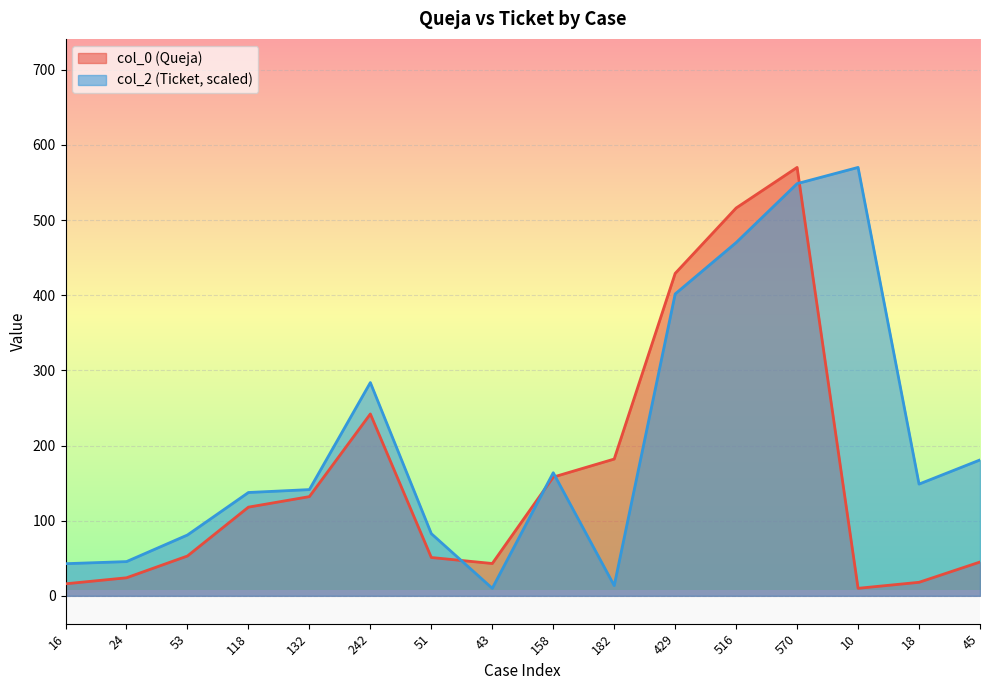

What is the total value across all series at 516?

986.0